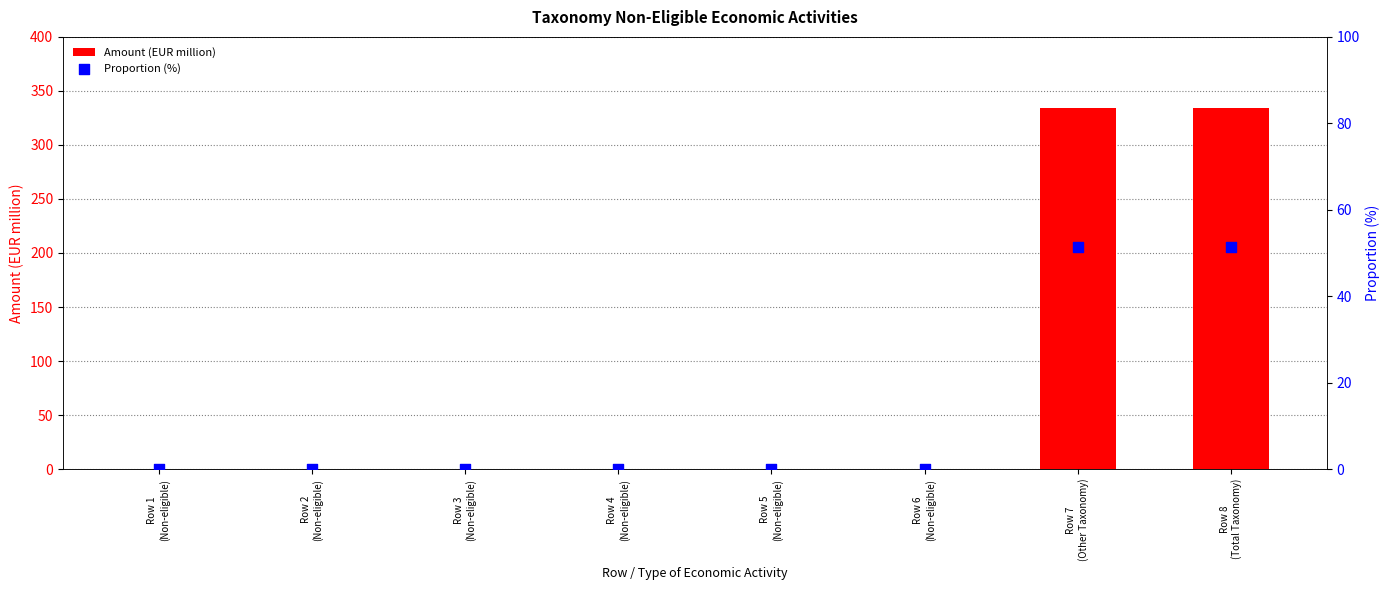

Which series has the largest Y range (max minus min)?

Amount (EUR million)